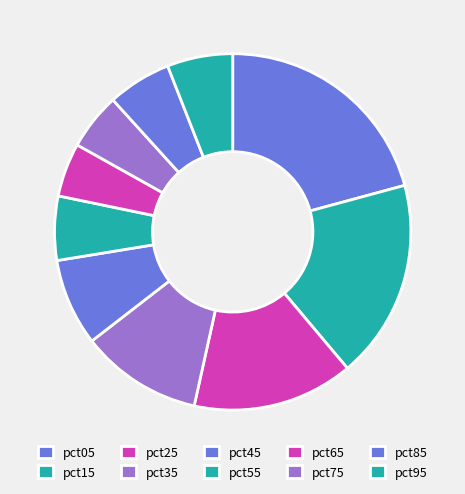

What portion of the pie excludes pct75?

94.8%